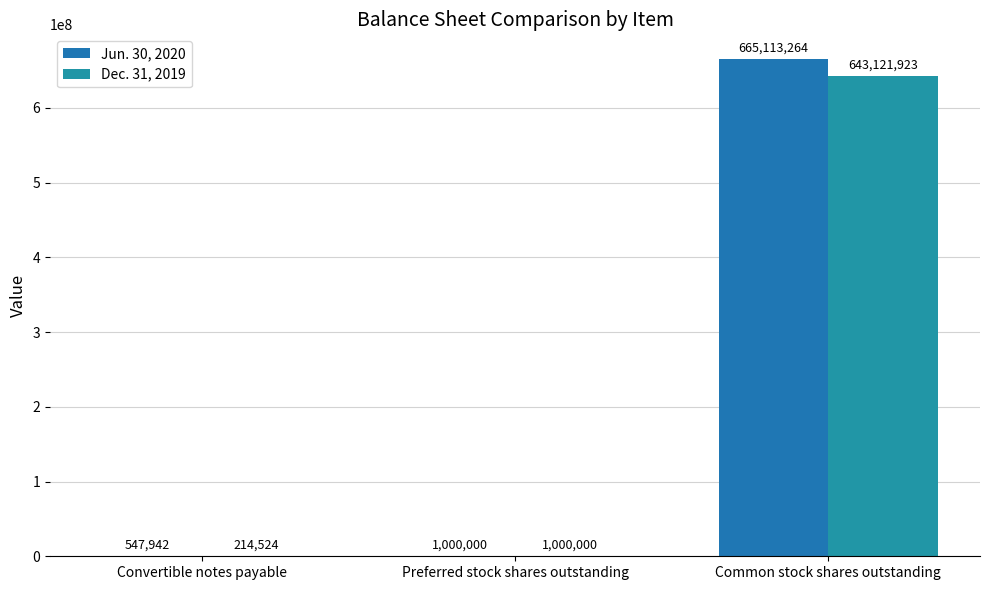

Where is Jun. 30, 2020 nearest to the value 332830603?

Preferred stock shares outstanding